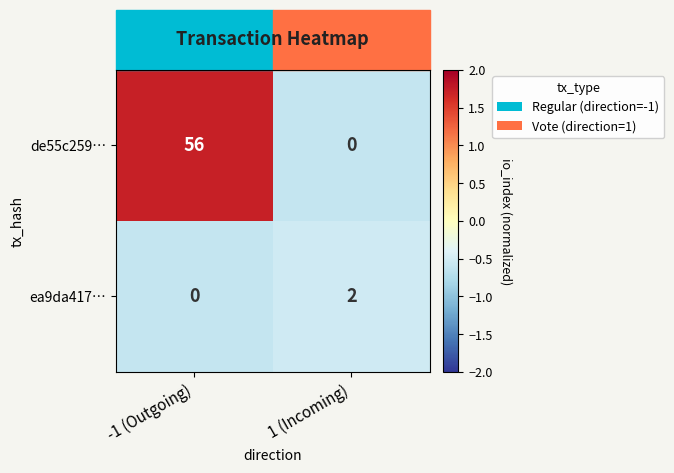

True or false: de55c259… has a value of 95 at -1 (Outgoing).

False